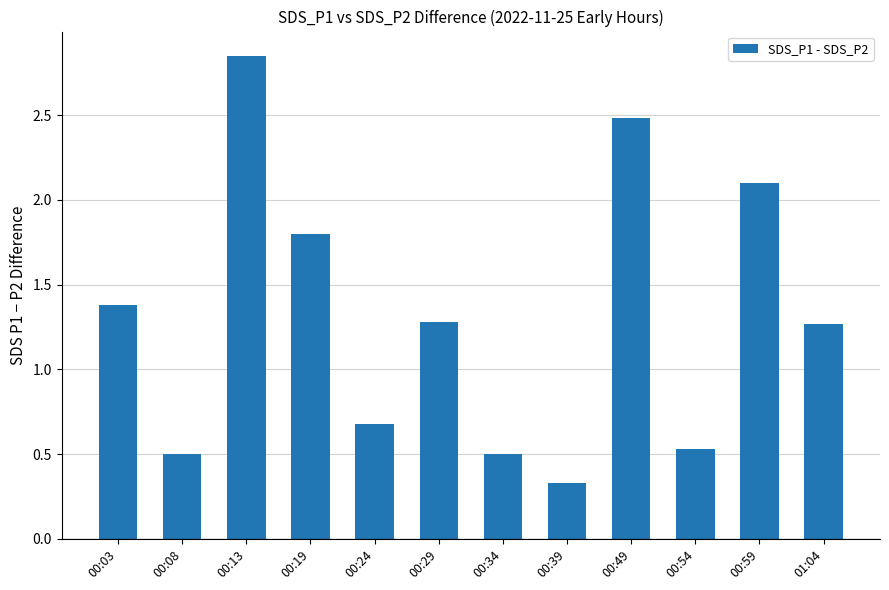

Which category has the lowest value across all series?

00:39